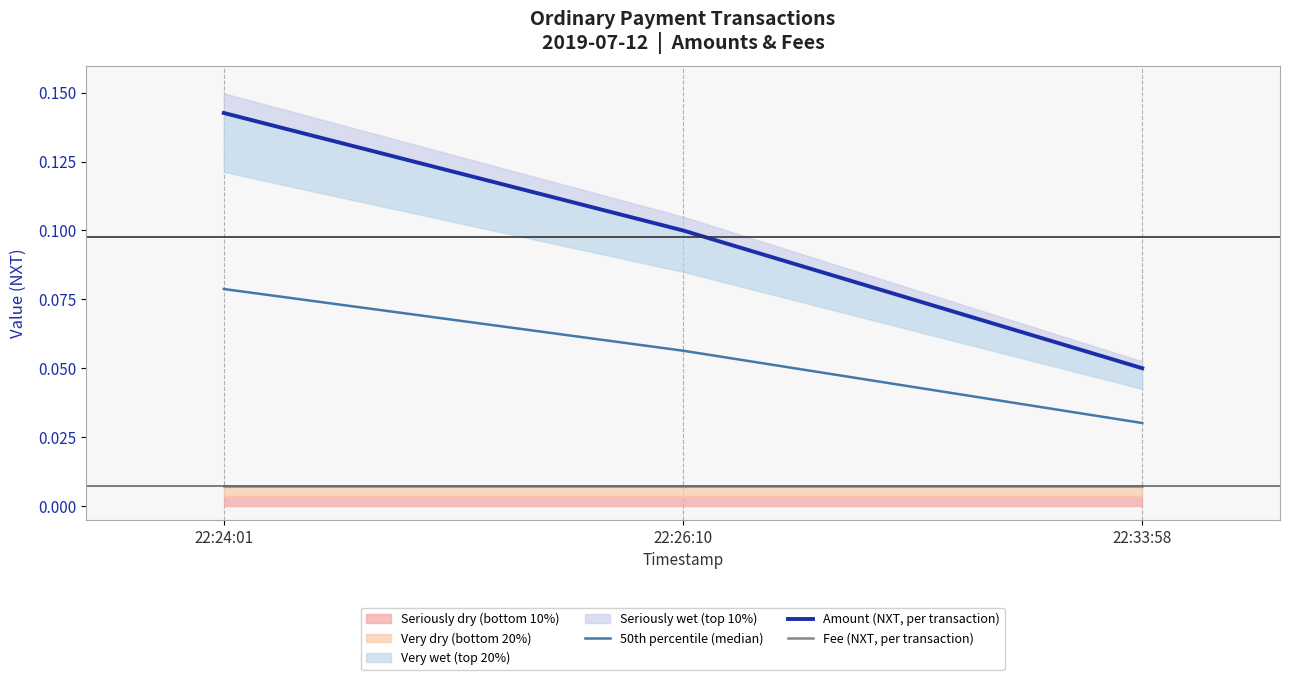

The Fee (NXT, per transaction) series shows 0.0 at 22:26:10. True or false?

False